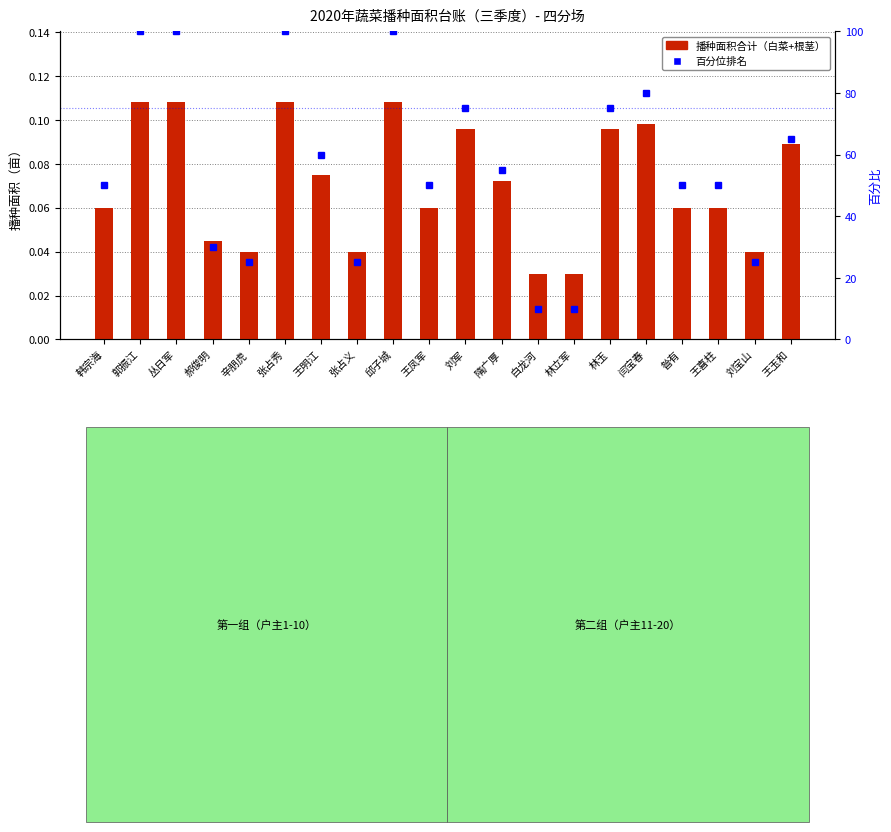

Which series has the largest range (max minus min)?

百分位排名